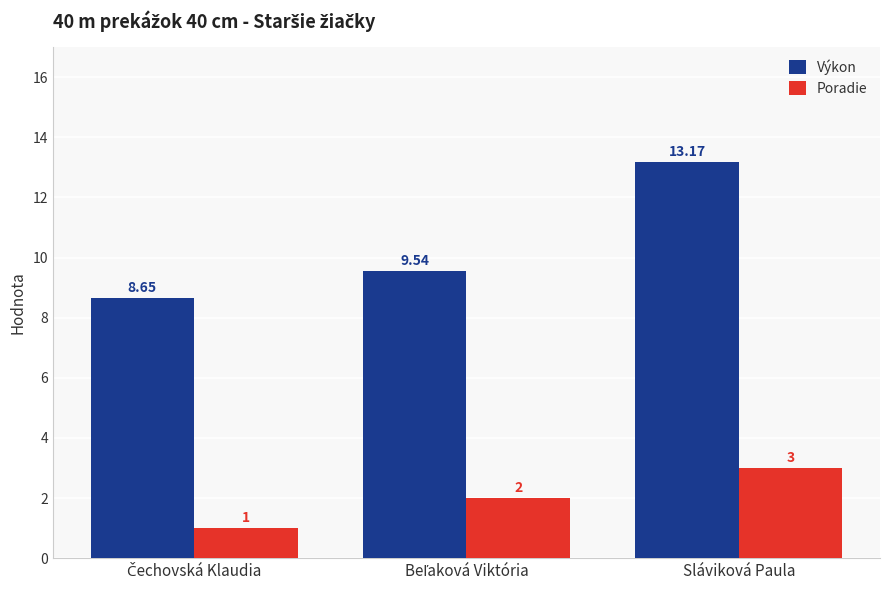

Count the Poradie values in the range 1 to 3.

3